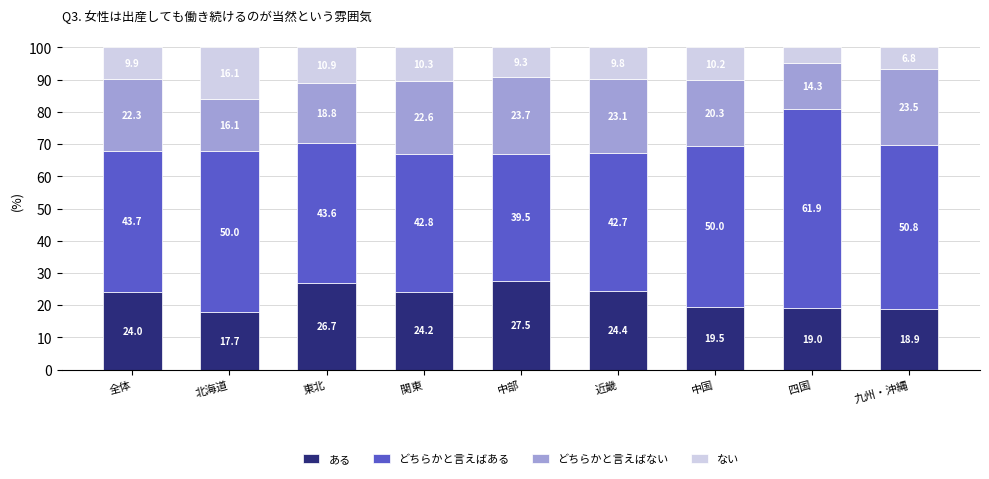

Reading right to left, what are the values for ある?

18.9	19.0	19.5	24.4	27.5	24.2	26.7	17.7	24.0